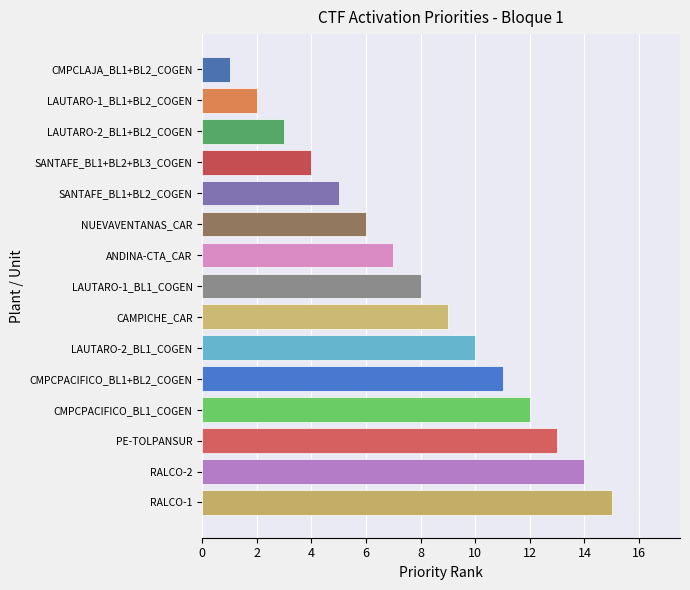

Approximately how many times larger is the value at CMPCPACIFICO_BL1+BL2_COGEN compared to PE-TOLPANSUR?

0.8